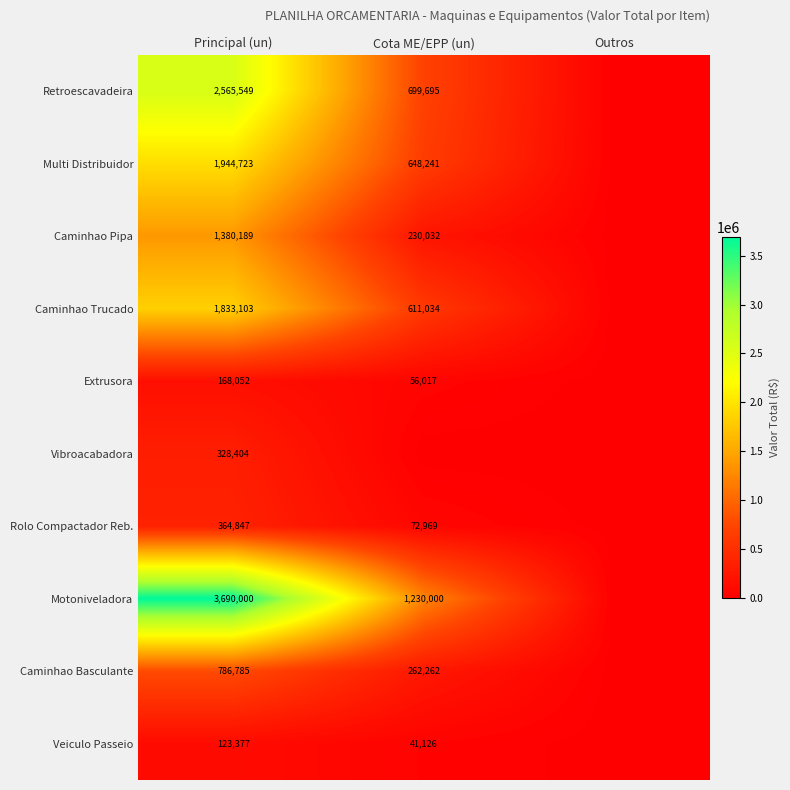

What is the total value across all series at Cota ME/EPP (un)?

3851375.8